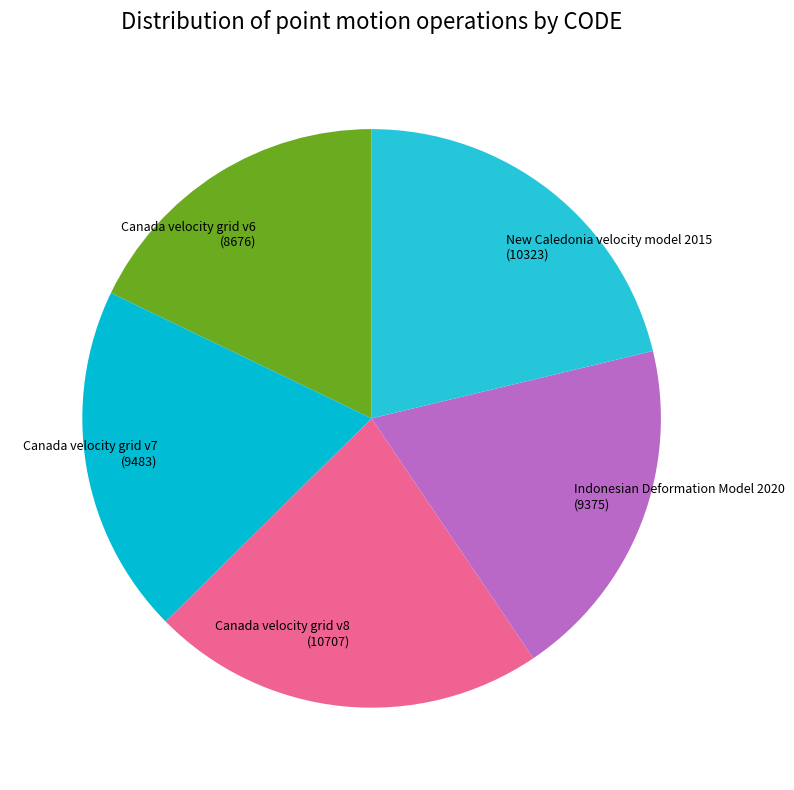

Approximately how many times larger is the value at Canada velocity grid v8 compared to Indonesian Deformation Model 2020?

1.1